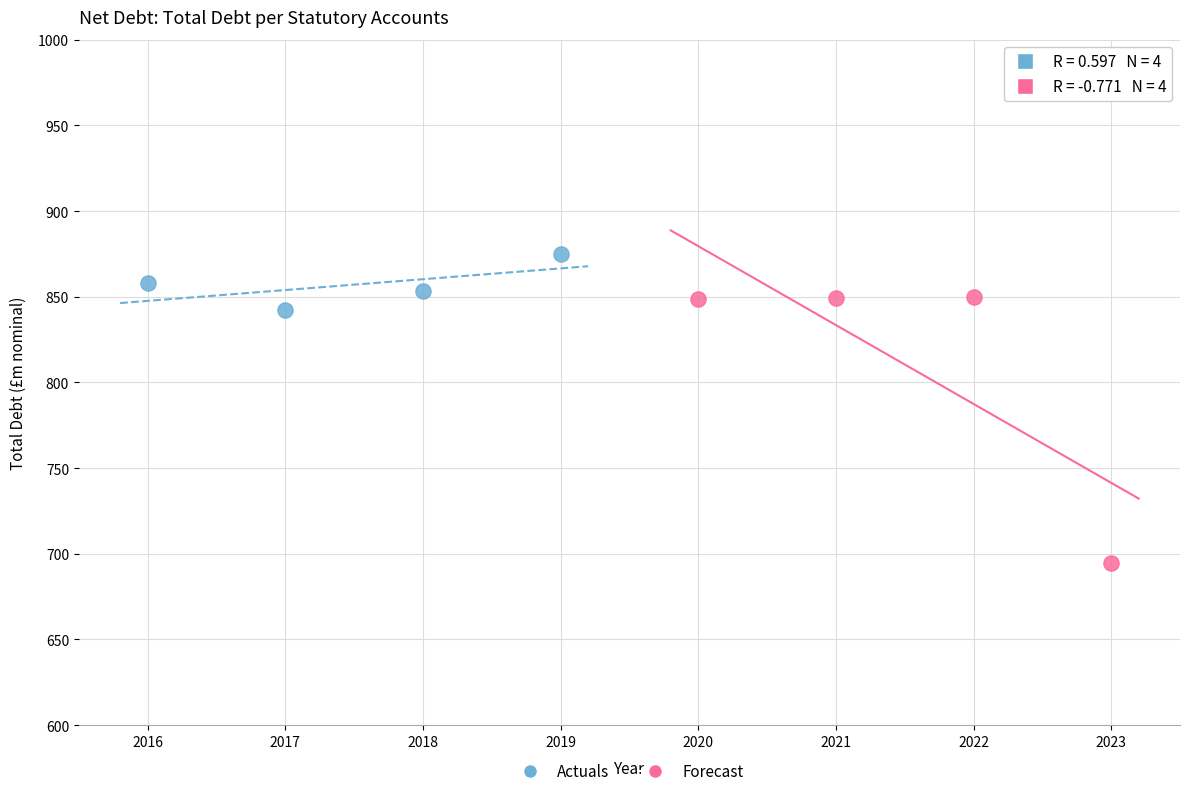

Which series reaches the maximum Y coordinate?

Actuals